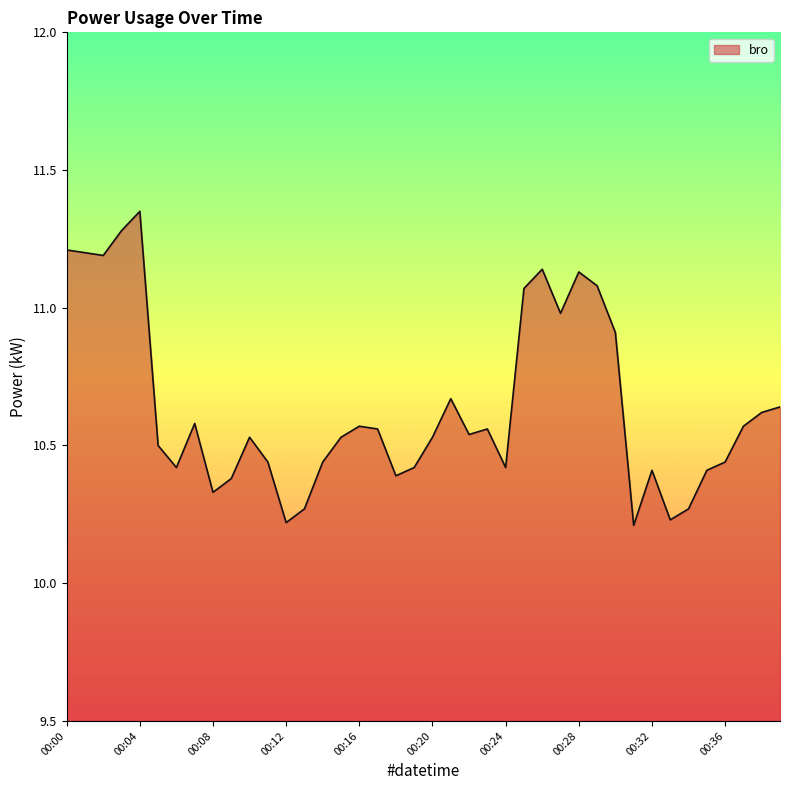

What is the difference between the maximum and minimum values?

1.1